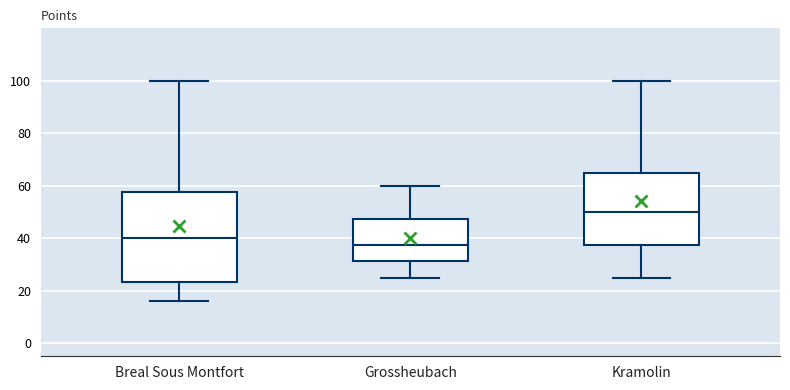

Reading left to right, read every box against the y-axis: the position of its median line, the range the box covers, and the ends of its whiskers. The values are not printed on the chart, so give them approximately, as read against the axis.

Breal Sous Montfort: median 40, box 24 to 58, whiskers 16 to 100
Grossheubach: median 38, box 32 to 48, whiskers 26 to 60
Kramolin: median 50, box 38 to 66, whiskers 26 to 100